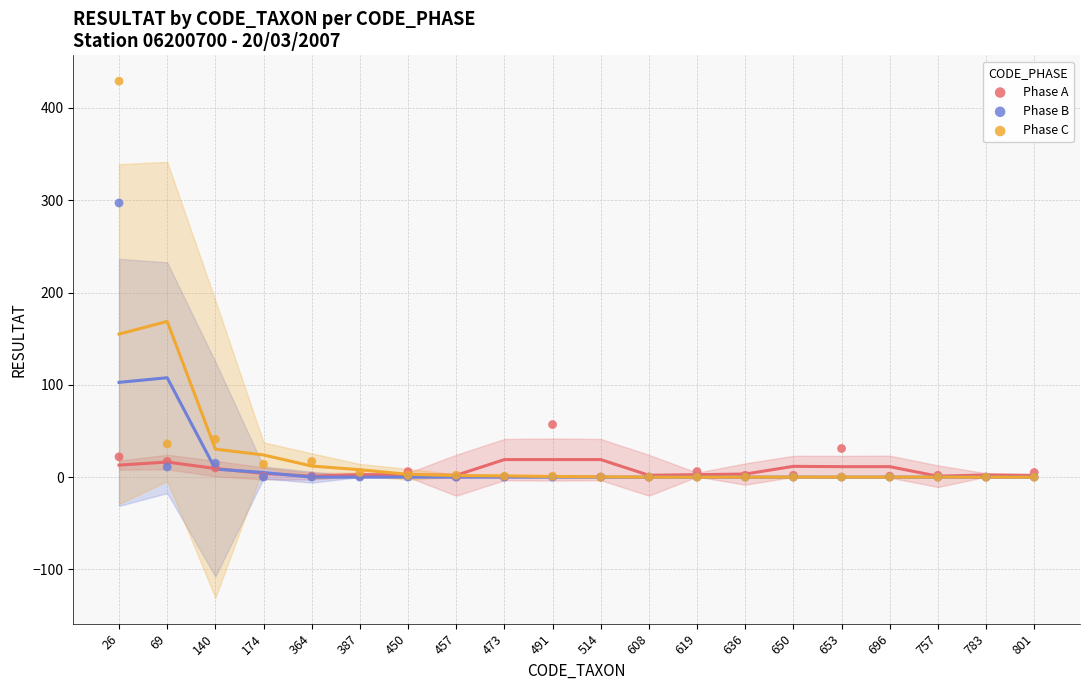

In the Phase C series, what Y value is closest to 214?

41